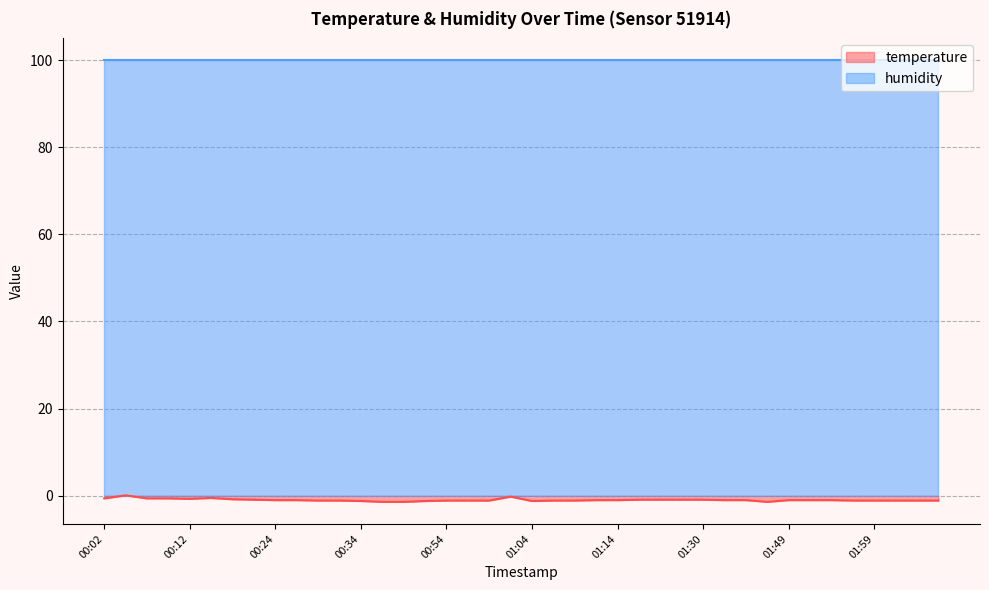

Count the number of values greater than -1.

13